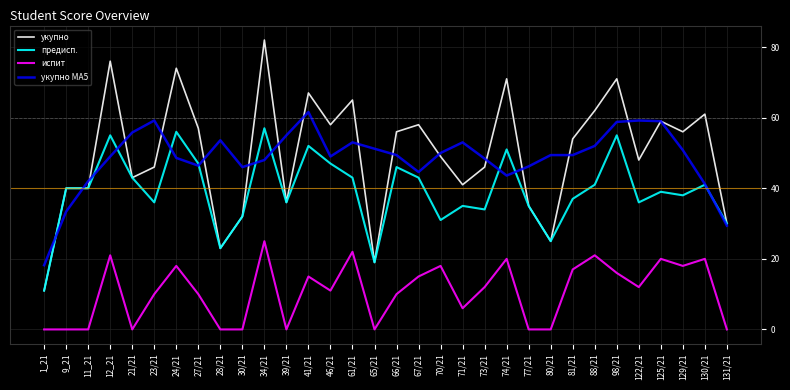

At 66/21, list the series in order from smallest to largest.

испит, предисп., укупно MA5, укупно